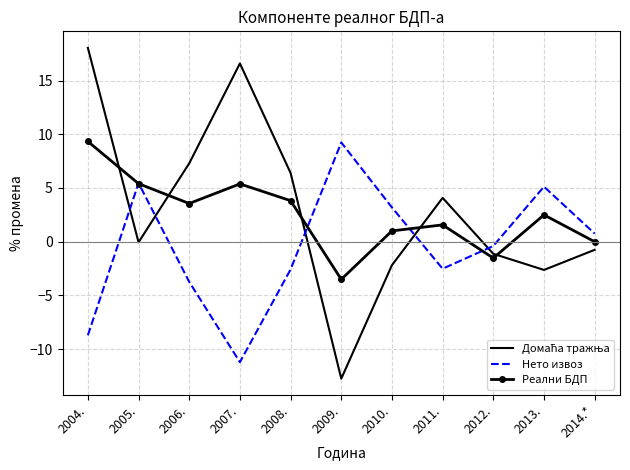

Which category has the lowest value in the Нето извоз series?

2007.